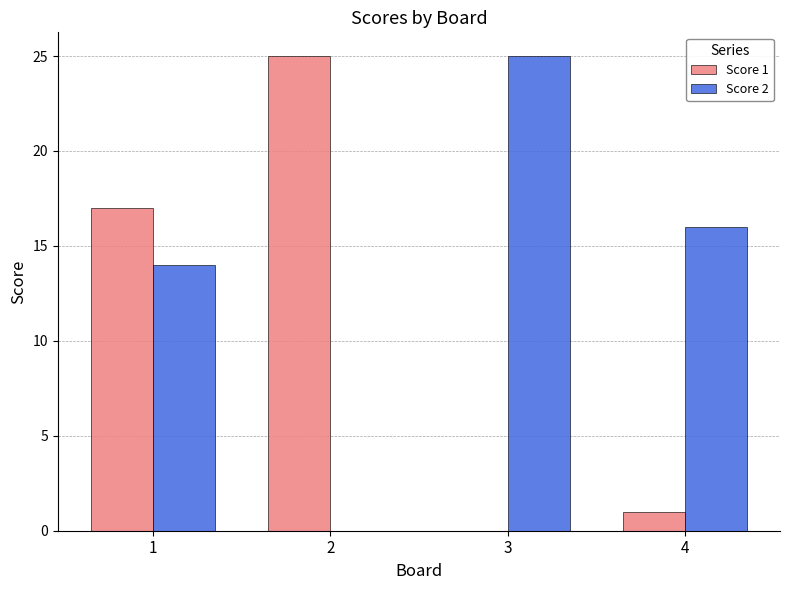

What is the sum of all Score 1 values?

43